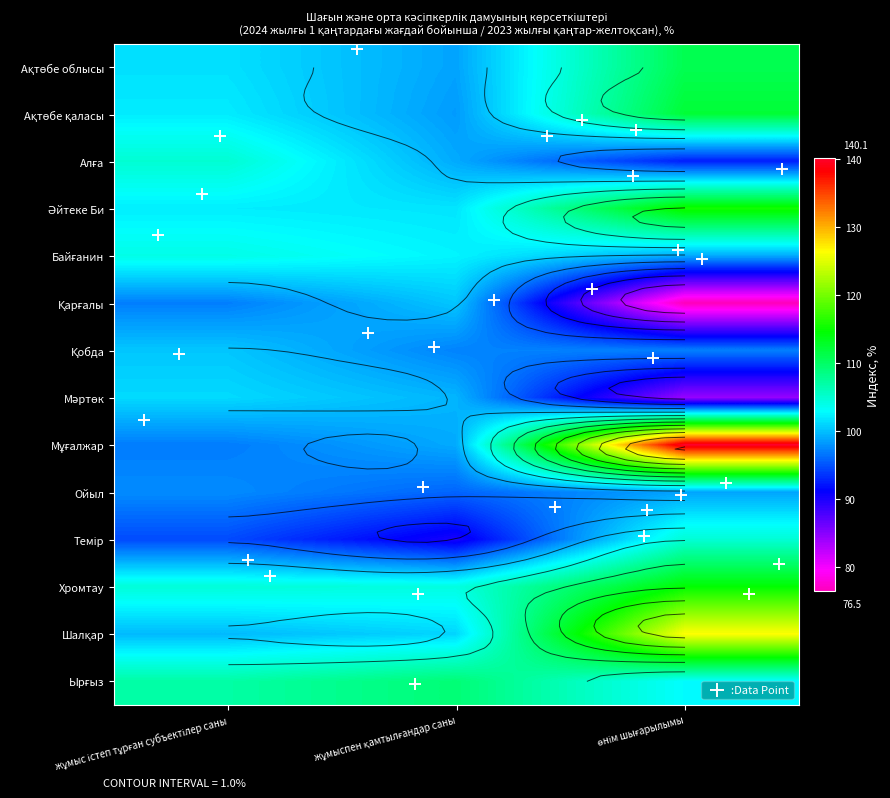

Count the number of data series in this chart.

14